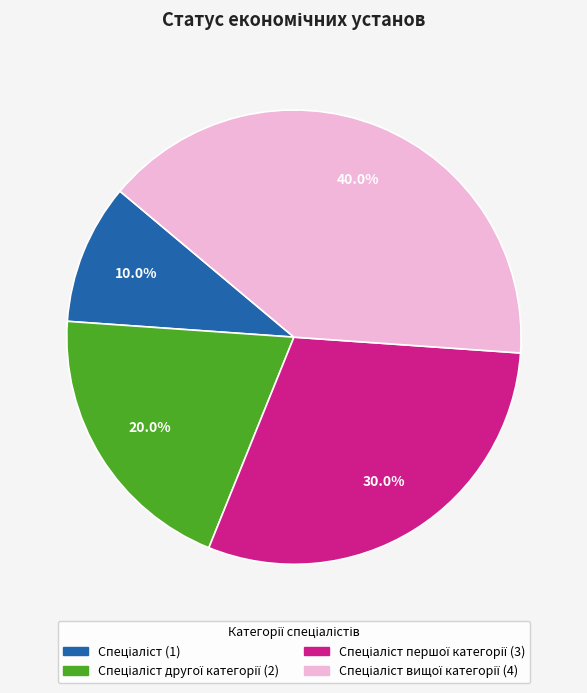

Does any single category account for the majority?

No